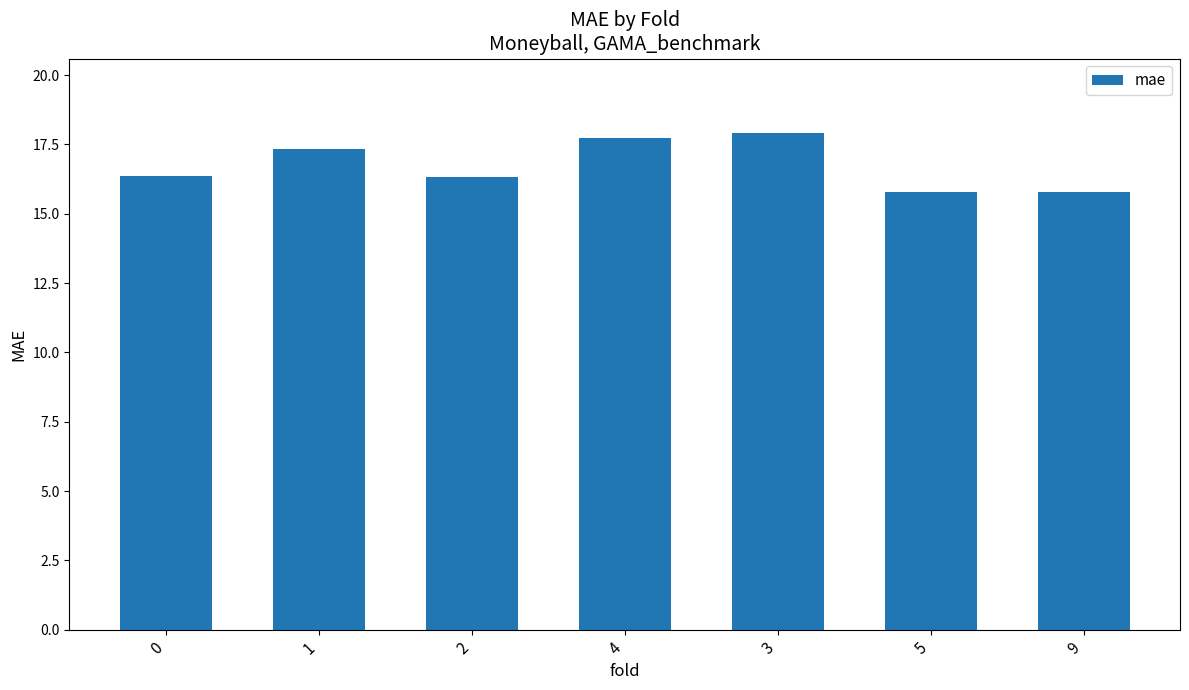

Which category has the highest value across all series?

3